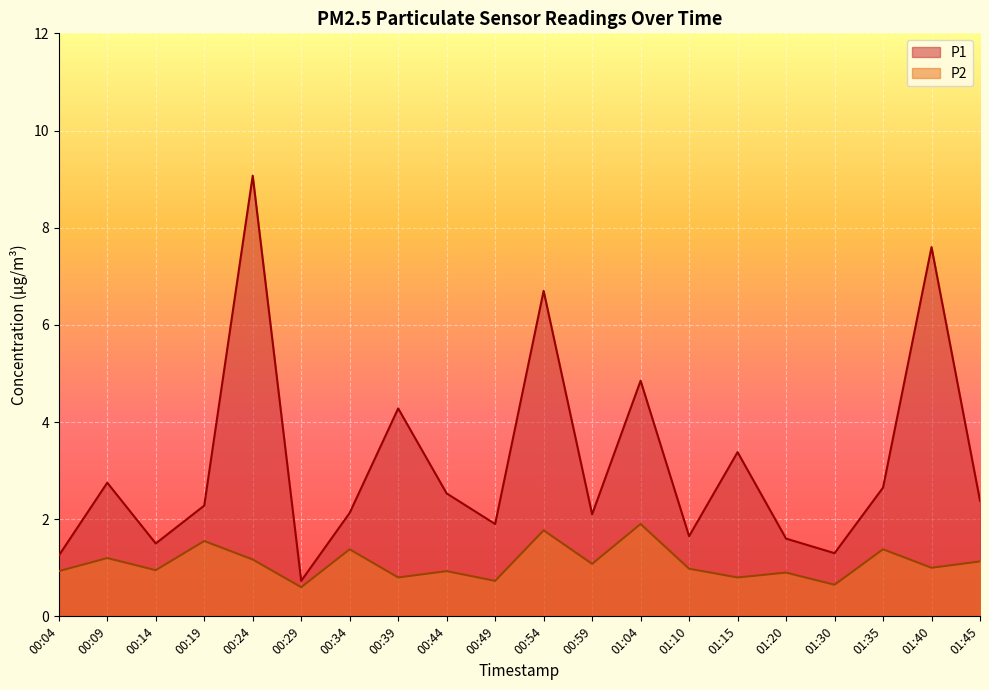

Rank the series by their average value, from highest to lowest.

P1, P2